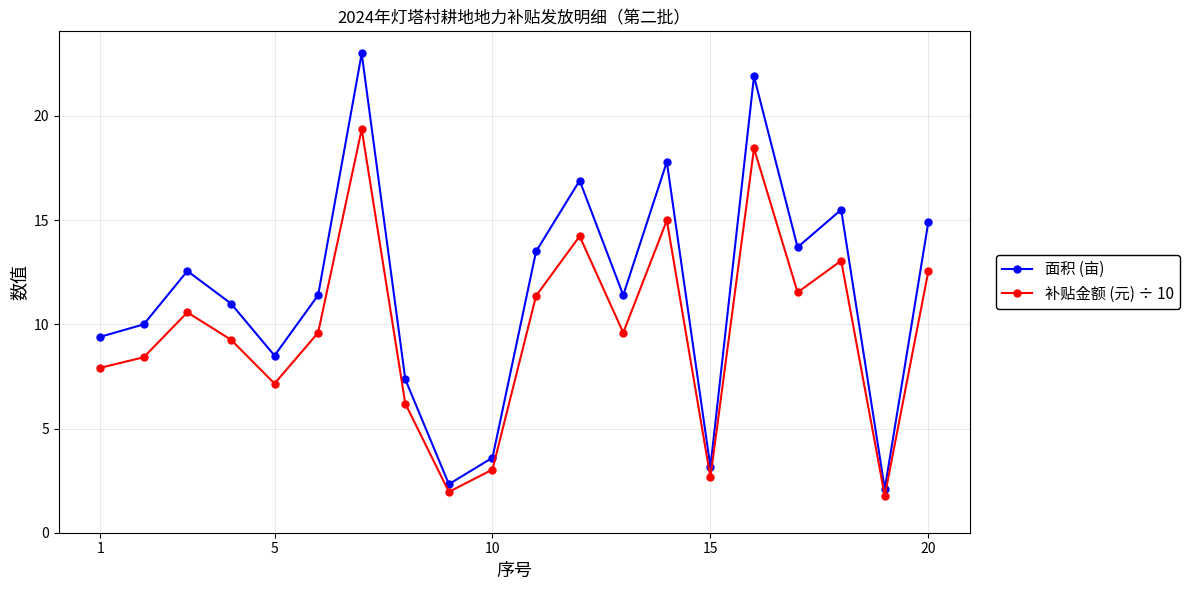

True or false: 补贴金额 (元) ÷ 10 and 面积 (亩) cross at least once.

False